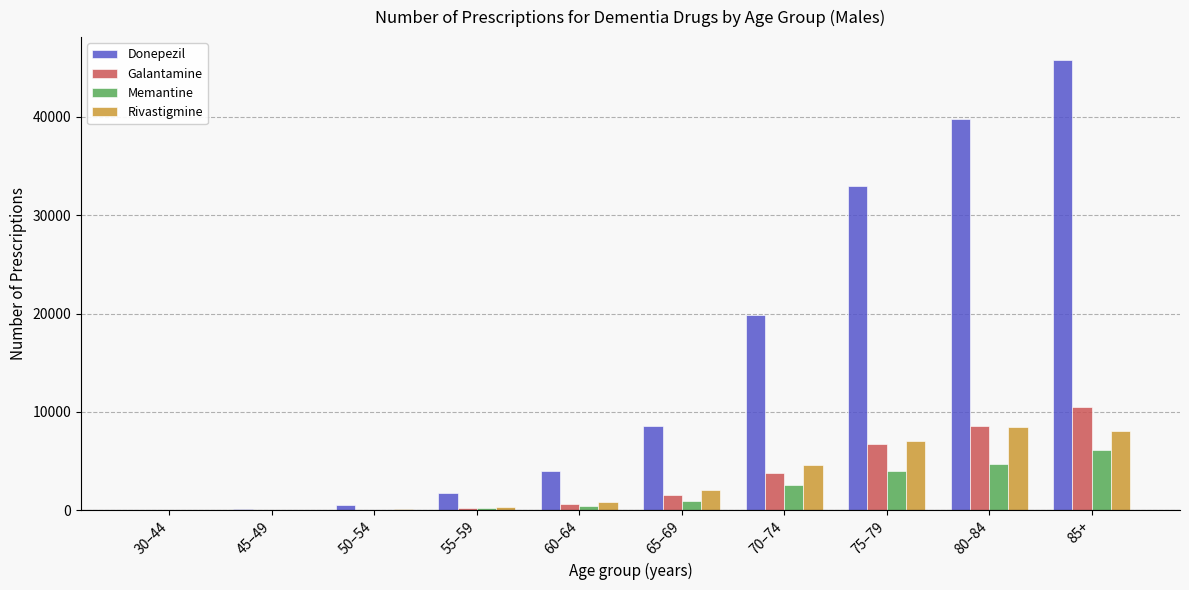

Is it true that Donepezil equals 19844 at 70–74?

True